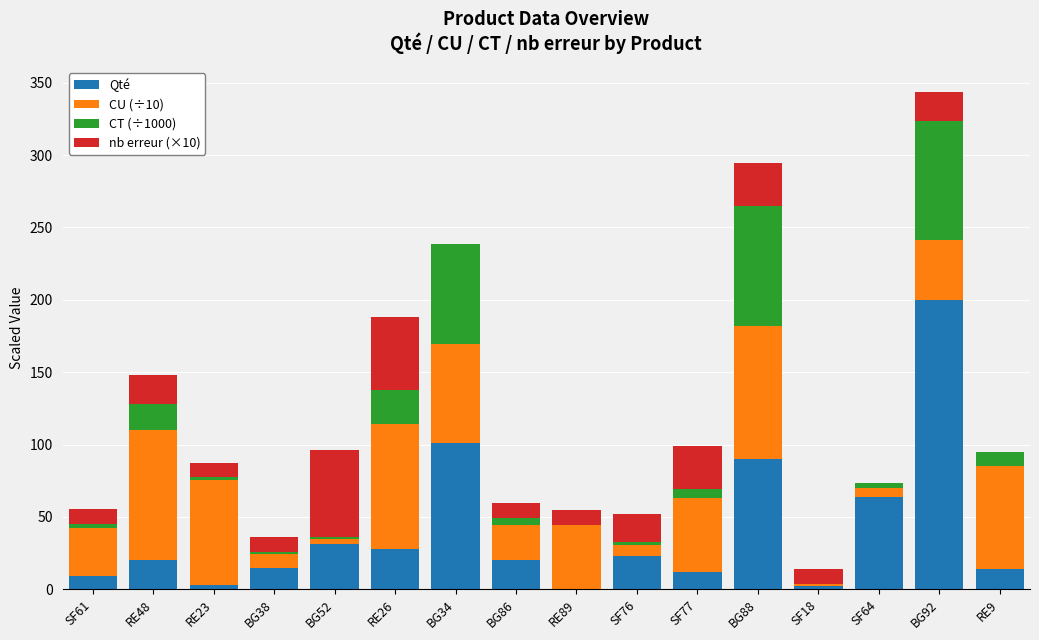

True or false: Qté has a value of 28.0 at RE26.

True